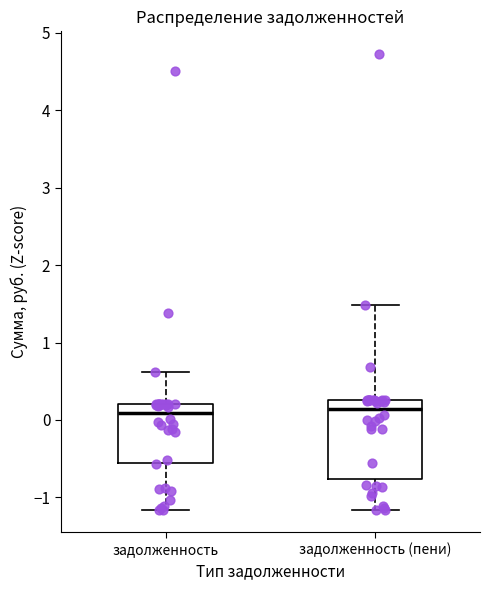

Reading left to right, read every box against the y-axis: the position of its median line, the range the box covers, and the ends of its whiskers. The values are not printed on the chart, so give them approximately, as read against the axis.

задолженность: median 0.1, box -0.6 to 0.2, whiskers -1.2 to 0.6
задолженность (пени): median 0.1, box -0.8 to 0.3, whiskers -1.2 to 1.5